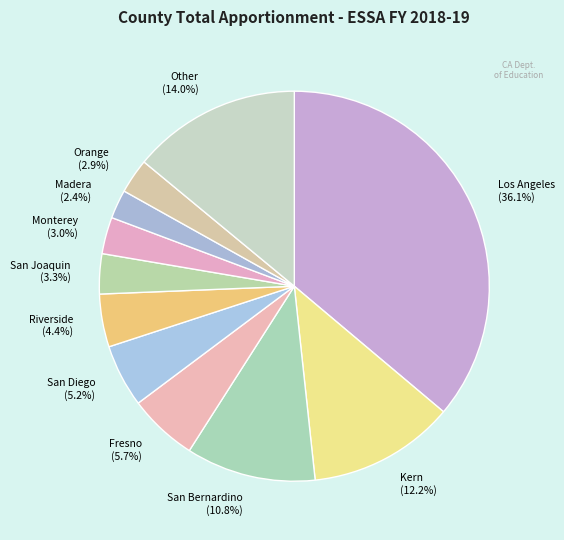

How many slices are in this pie chart?

11